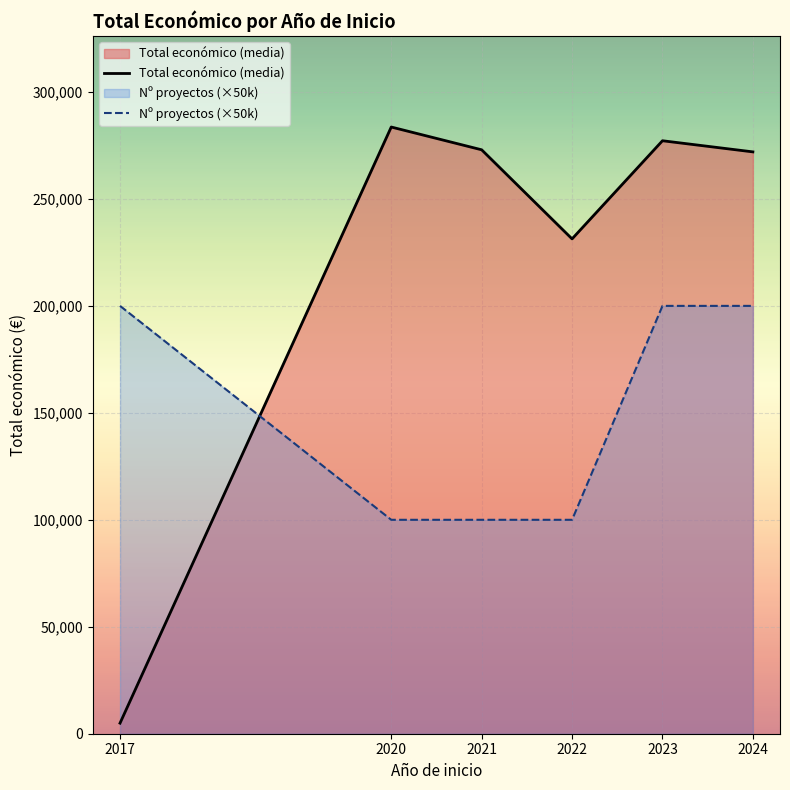

Is it true that Total económico (media) equals 1647.5 at 2017?

False